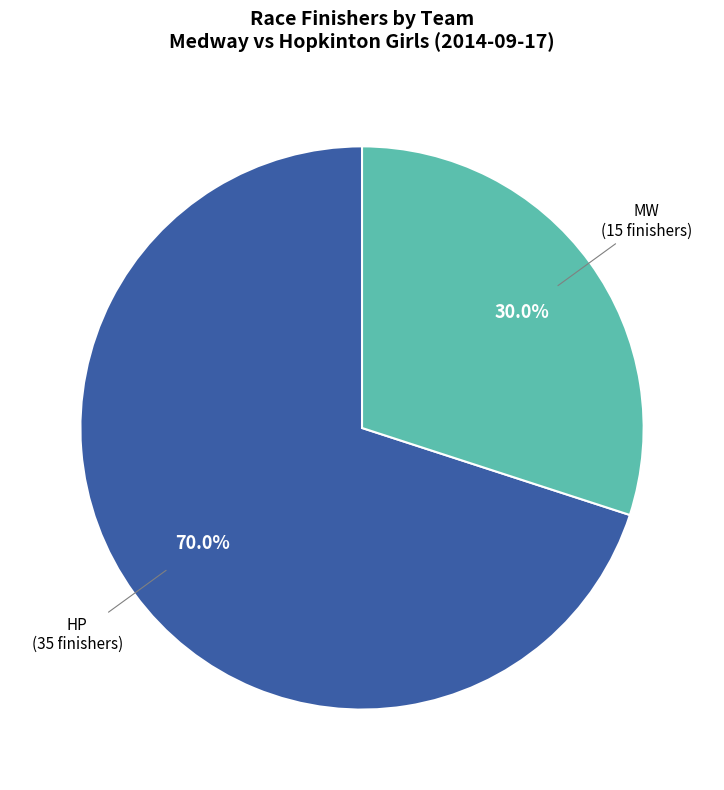

Does any single category account for the majority?

Yes